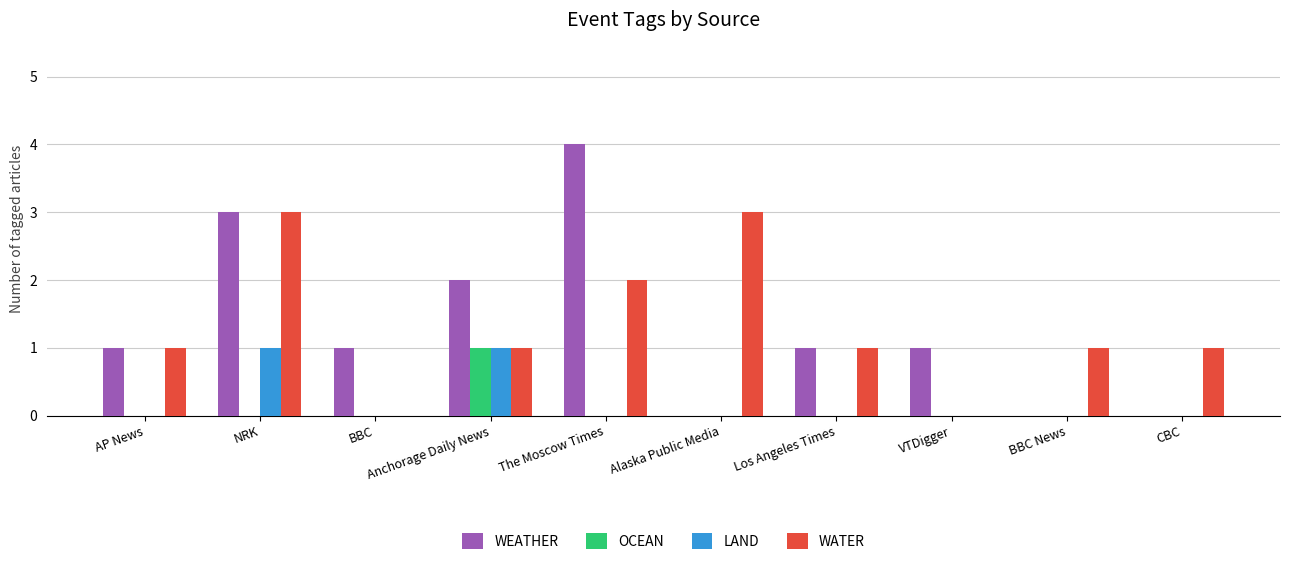

Reading left to right, transcribe all the data shown in this chart.

WEATHER: AP News=1	NRK=3	BBC=1	Anchorage Daily News=2	The Moscow Times=4	Alaska Public Media=0	Los Angeles Times=1	VTDigger=1	BBC News=0	CBC=0
OCEAN: AP News=0	NRK=0	BBC=0	Anchorage Daily News=1	The Moscow Times=0	Alaska Public Media=0	Los Angeles Times=0	VTDigger=0	BBC News=0	CBC=0
LAND: AP News=0	NRK=1	BBC=0	Anchorage Daily News=1	The Moscow Times=0	Alaska Public Media=0	Los Angeles Times=0	VTDigger=0	BBC News=0	CBC=0
WATER: AP News=1	NRK=3	BBC=0	Anchorage Daily News=1	The Moscow Times=2	Alaska Public Media=3	Los Angeles Times=1	VTDigger=0	BBC News=1	CBC=1